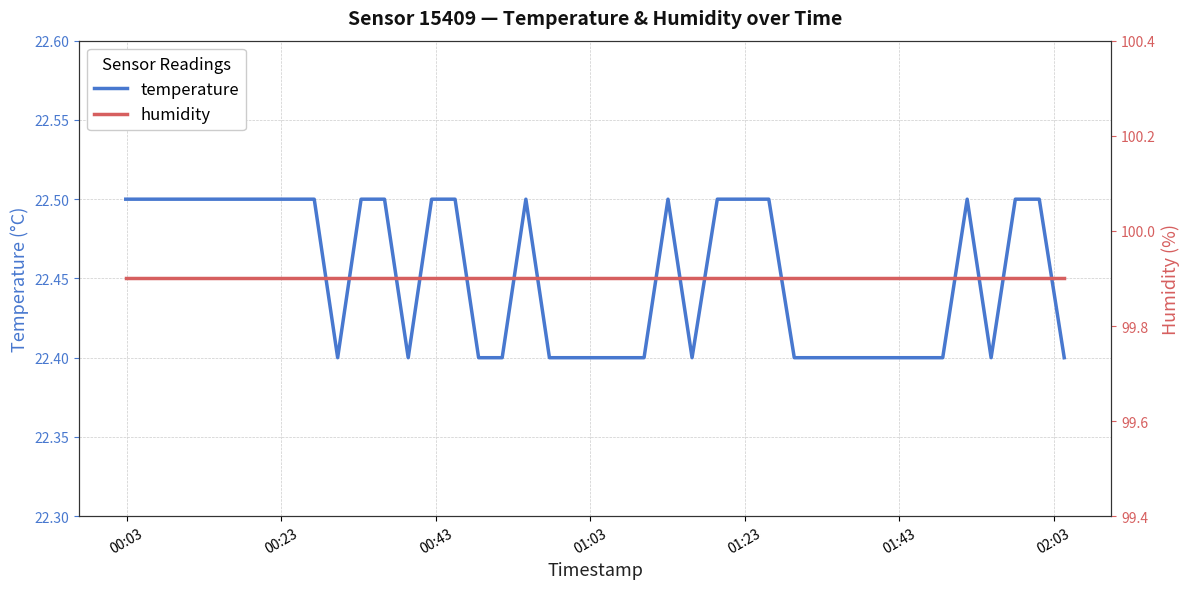

What is the minimum value for temperature?

22.4